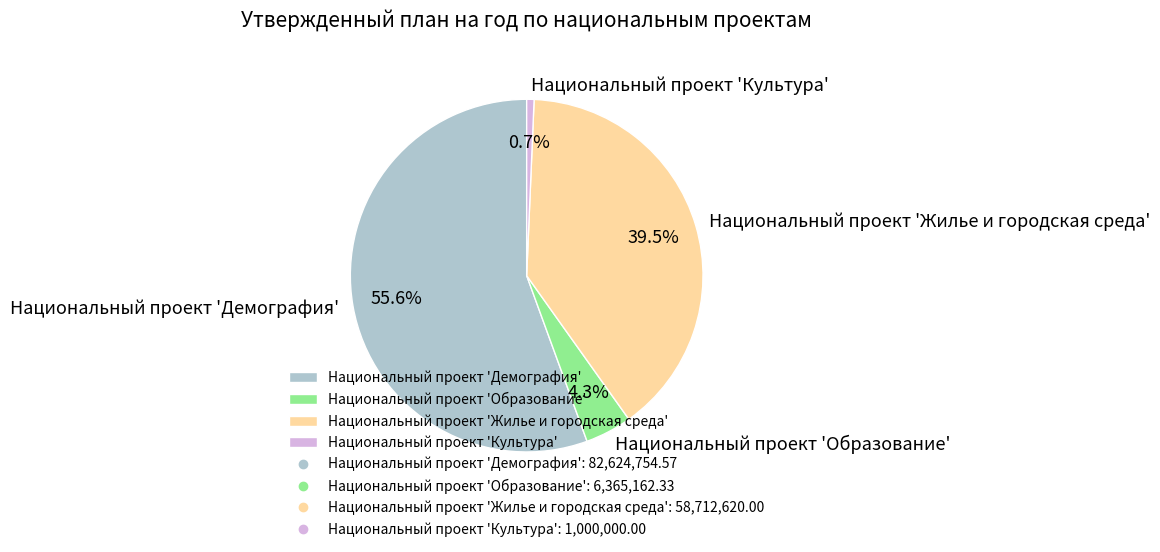

Approximately how many times larger is the value at Национальный проект 'Демография' compared to Национальный проект 'Жилье и городская среда'?

1.4